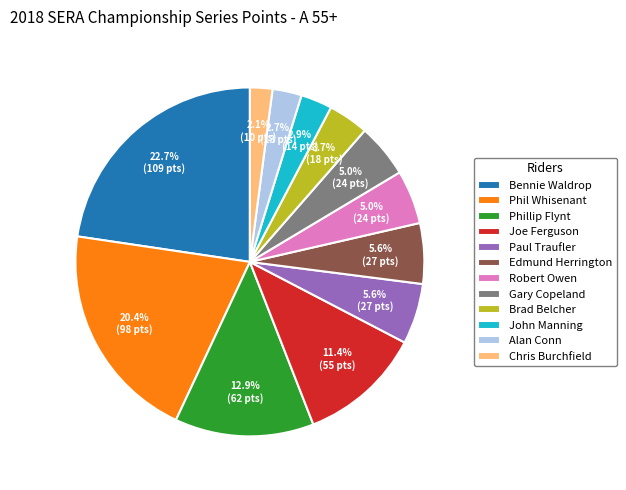

True or false: Bennie Waldrop accounts for 23% of the total.

True